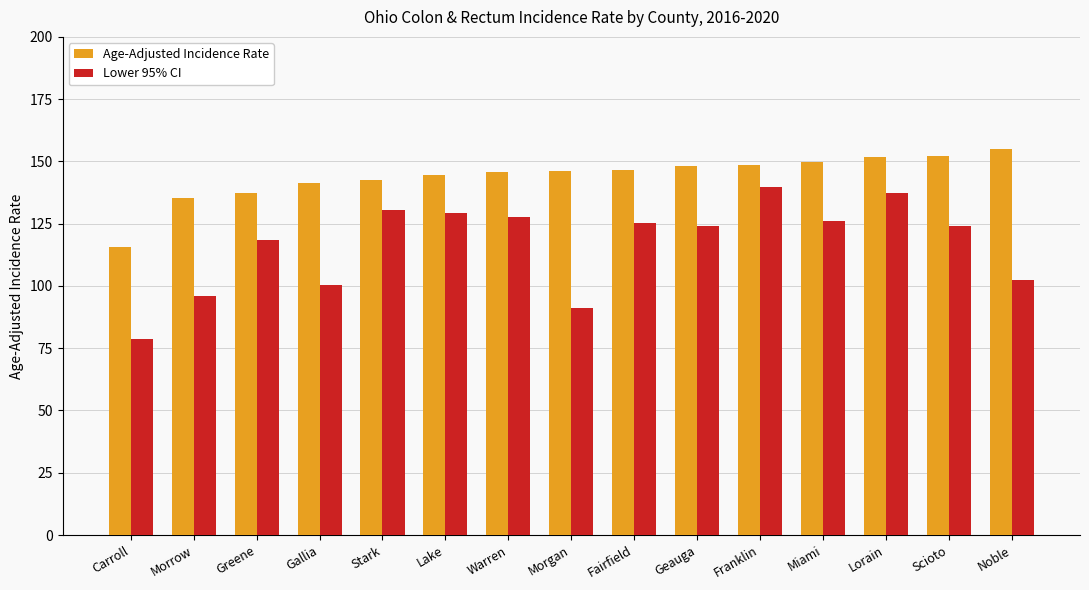

What is the spread (max minus min) of values at Greene?

18.9